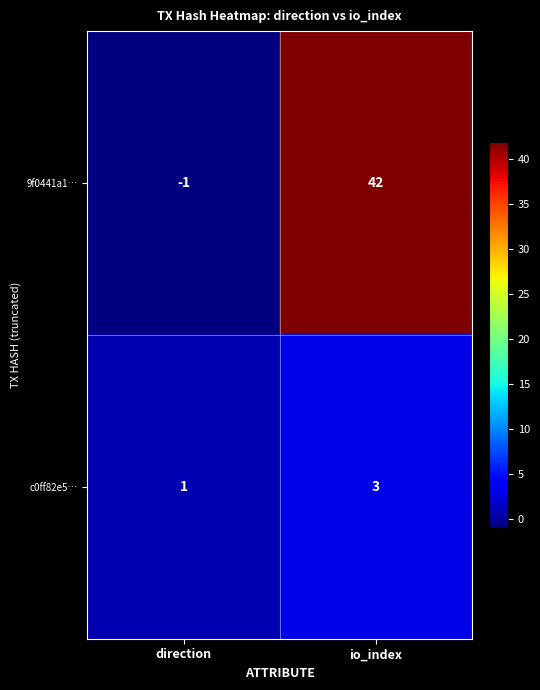

What is the sum of all 9f0441a1… values?

41